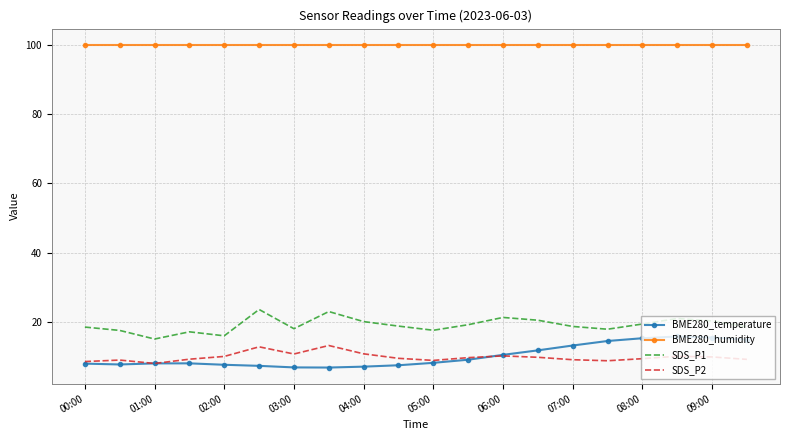

True or false: SDS_P2 and BME280_humidity intersect in this chart.

False